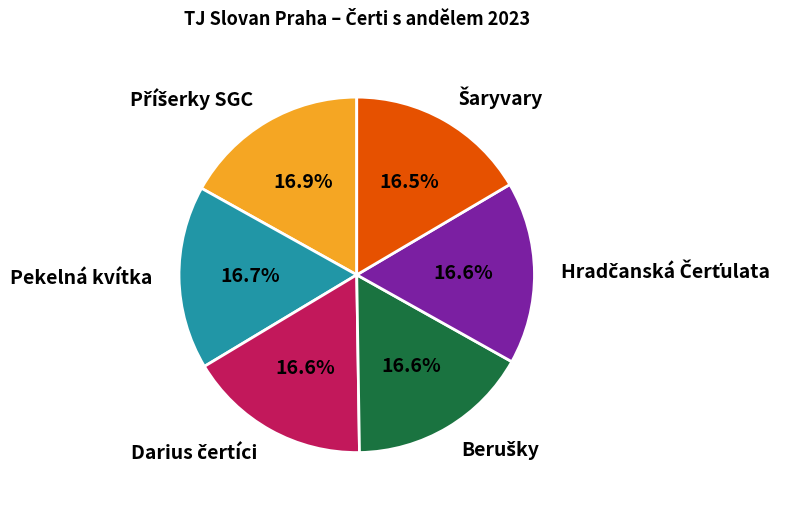

Is there any slice that represents more than half of the pie?

No